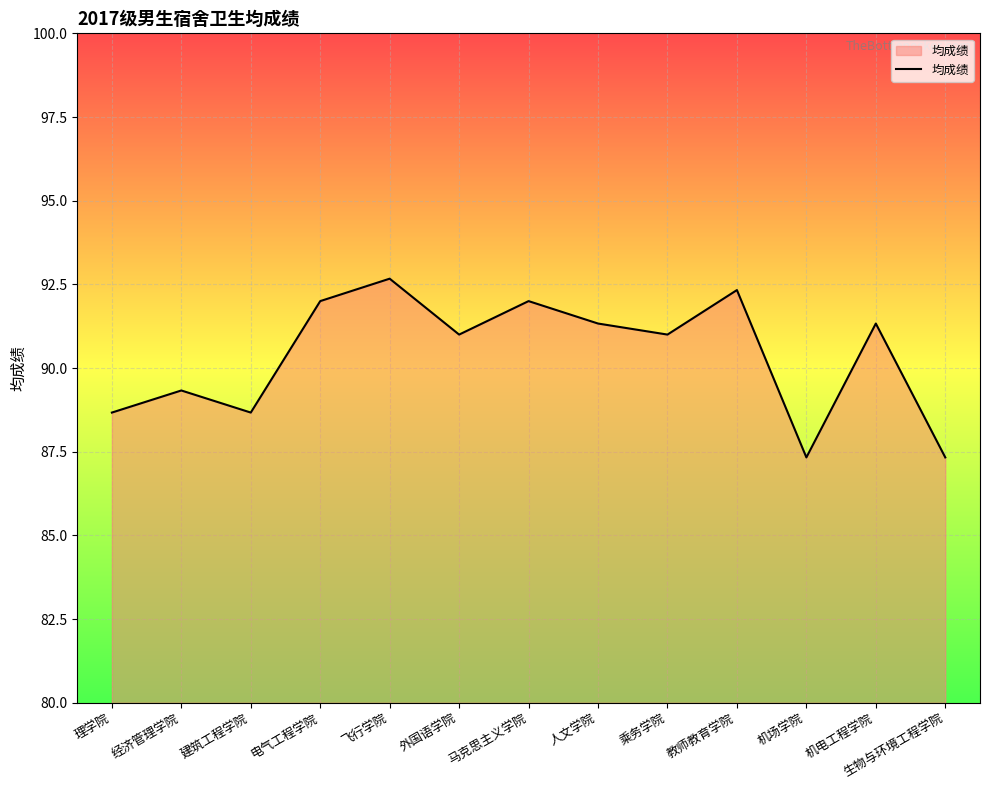

What is the ratio of the value at 人文学院 to the value at 乘务学院?

1.0